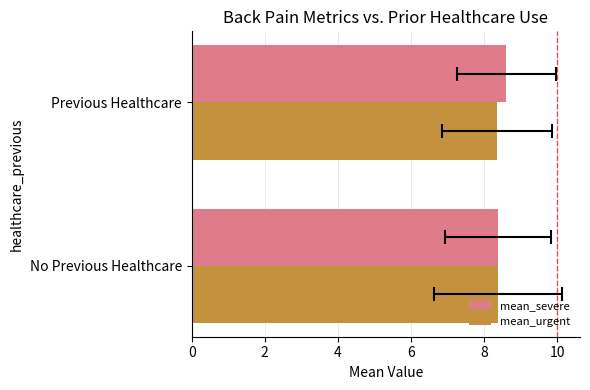

Between No Previous Healthcare and Previous Healthcare, which series saw the biggest shift?

mean_severe